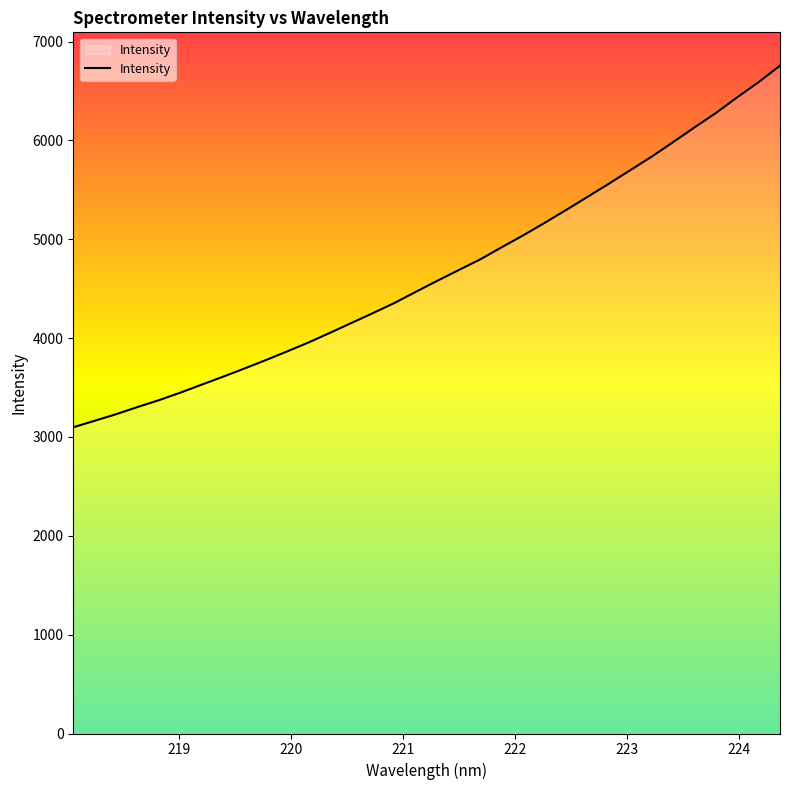

What is the difference between the maximum and minimum values?

3657.6